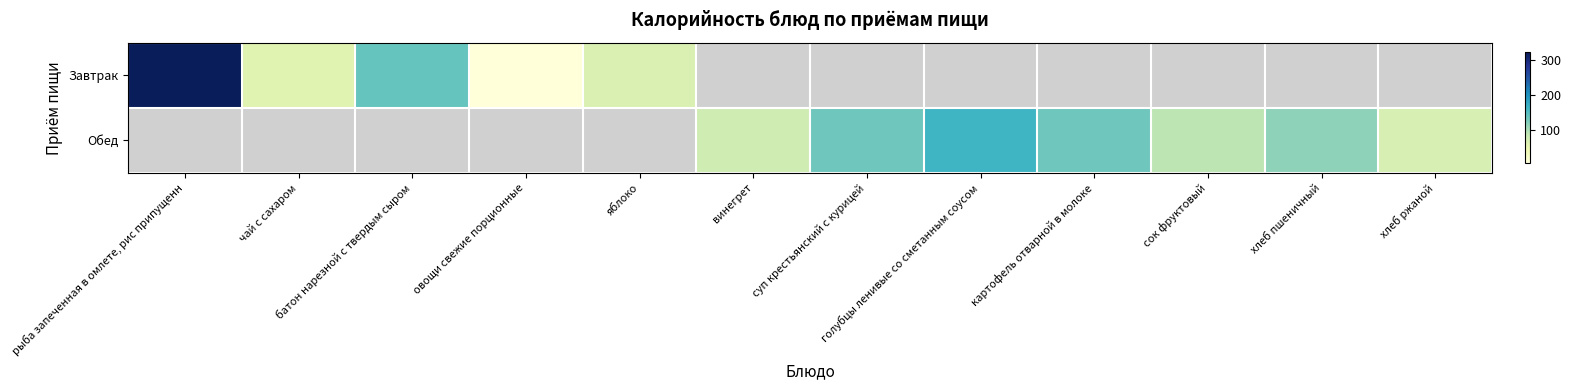

How many series are shown in this chart?

2